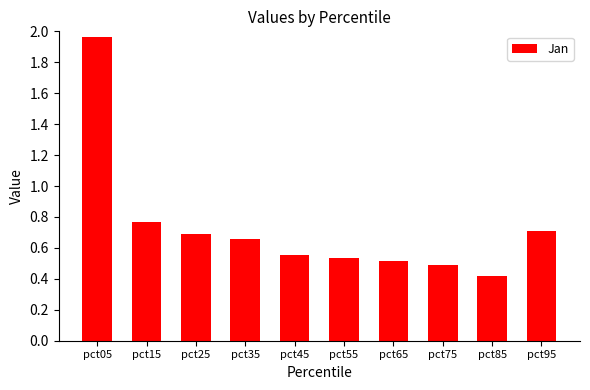

Rank the categories by value from highest to lowest.

pct05, pct15, pct95, pct25, pct35, pct45, pct55, pct65, pct75, pct85